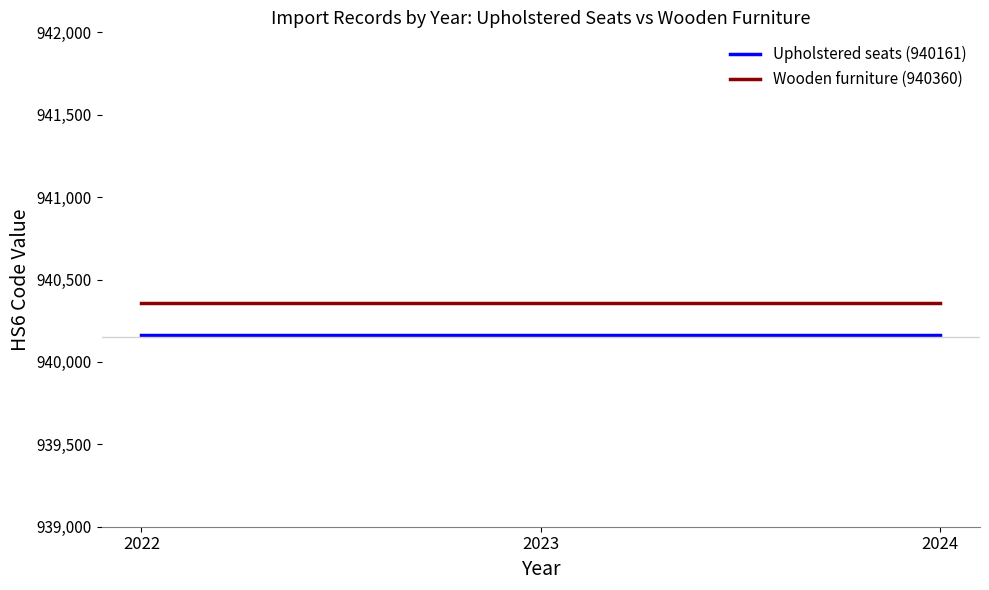

How many lines are shown in the chart?

2